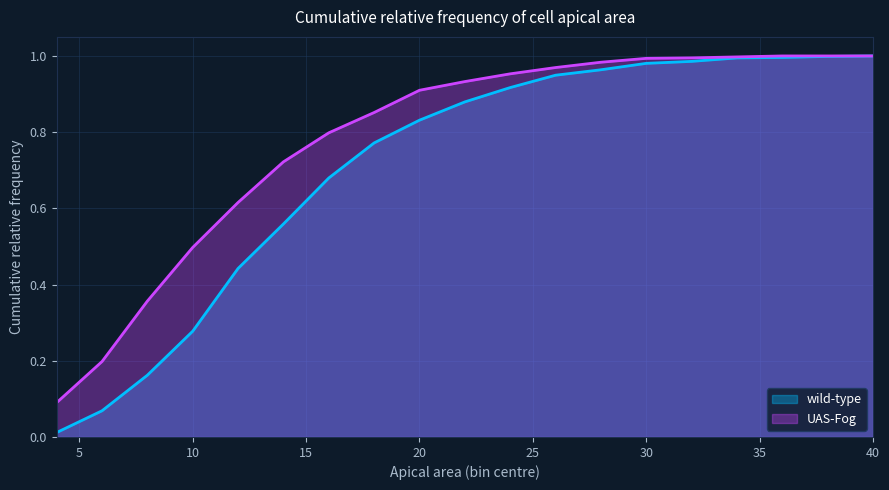

What is the sum of all wild-type values?

13.5